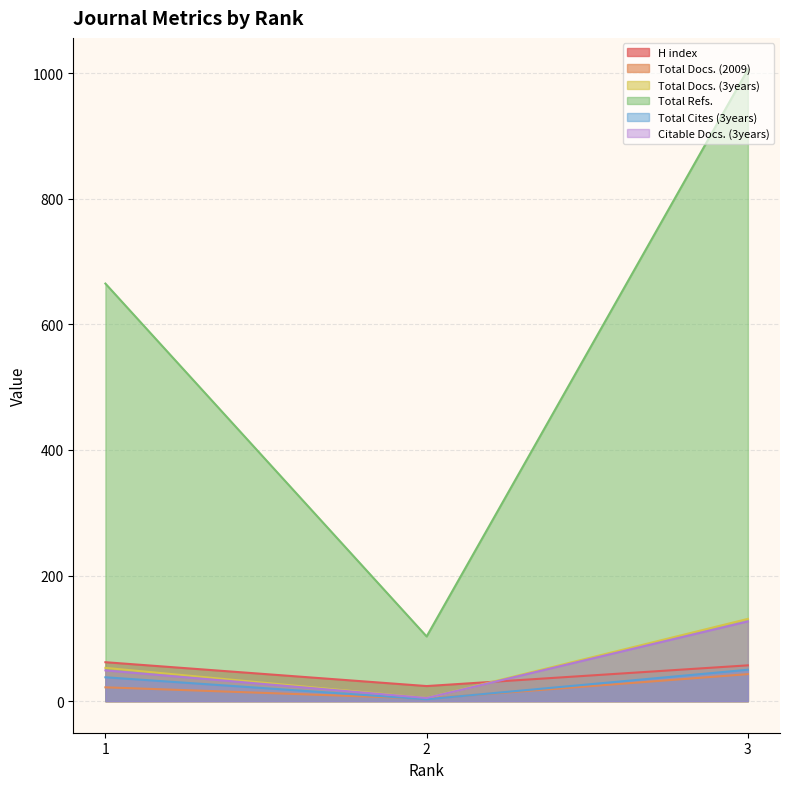

At which label is Total Cites (3years) closest to 26?

1